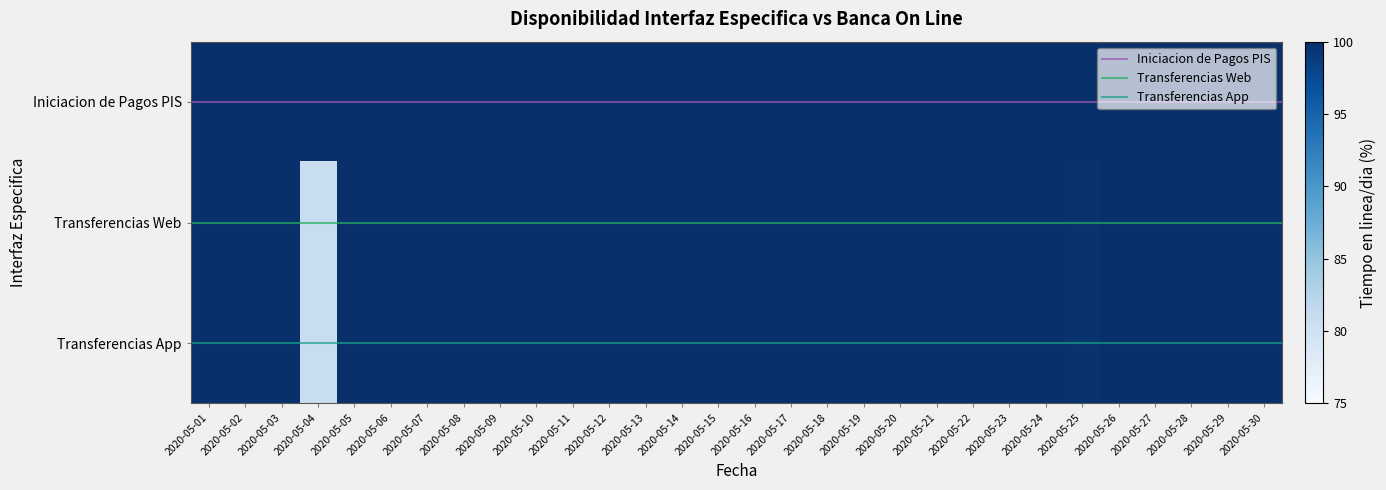

What is the minimum value for Transferencias App?

80.8